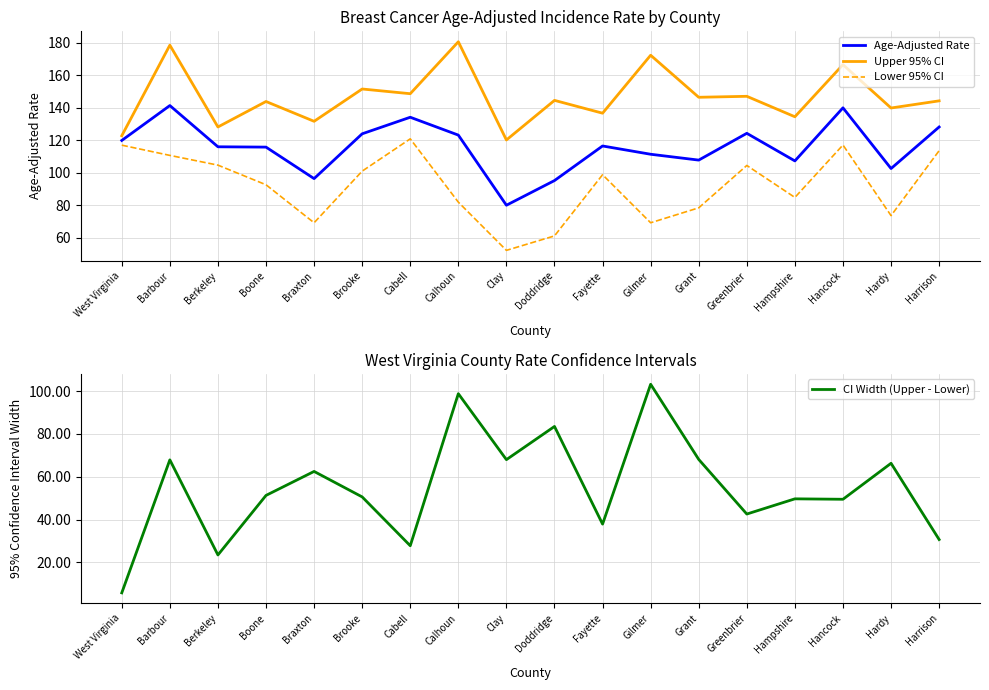

At which label does Upper 95% CI first exceed 144?

Barbour